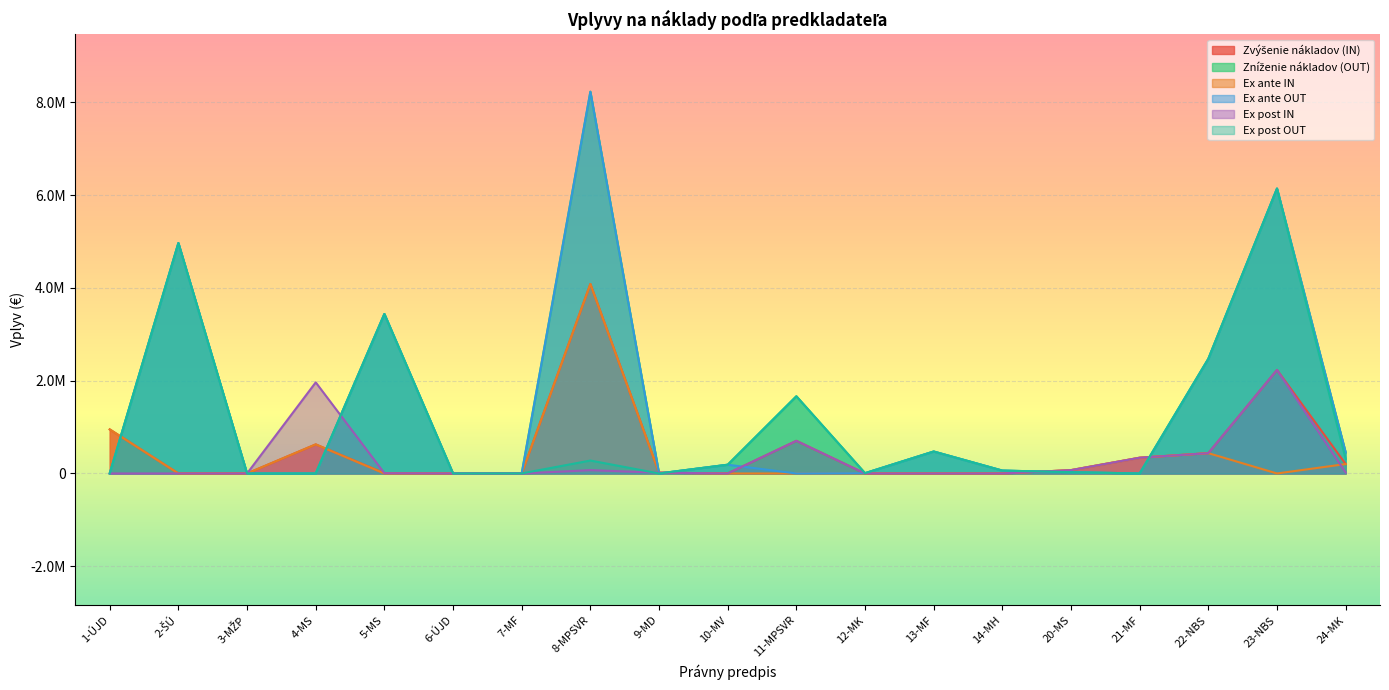

What is the maximum value for Zvýšenie nákladov (IN)?

4085641.0